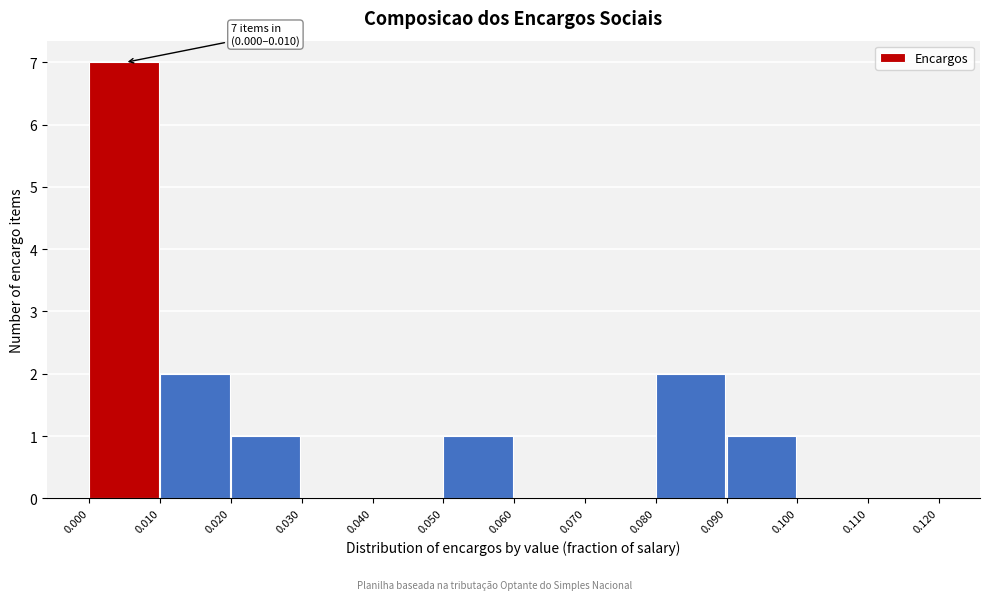

Over which range of the x-axis is the bar tallest?

0.000 to 0.010